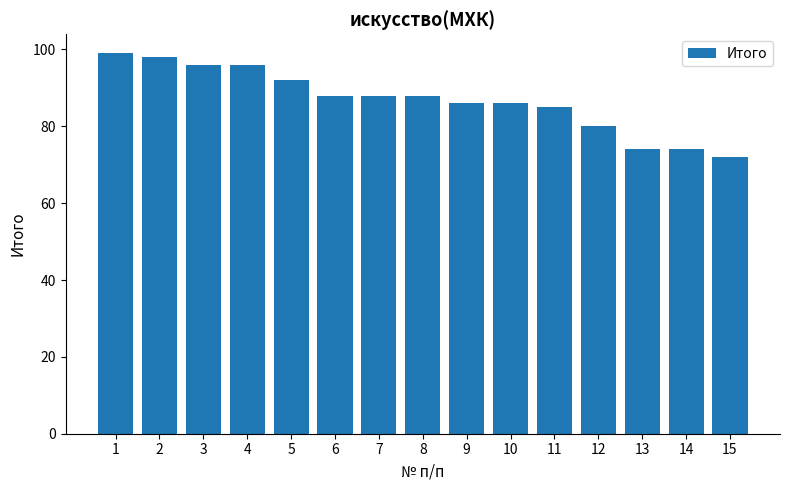

What is the change in value from 12 to 13?

-6